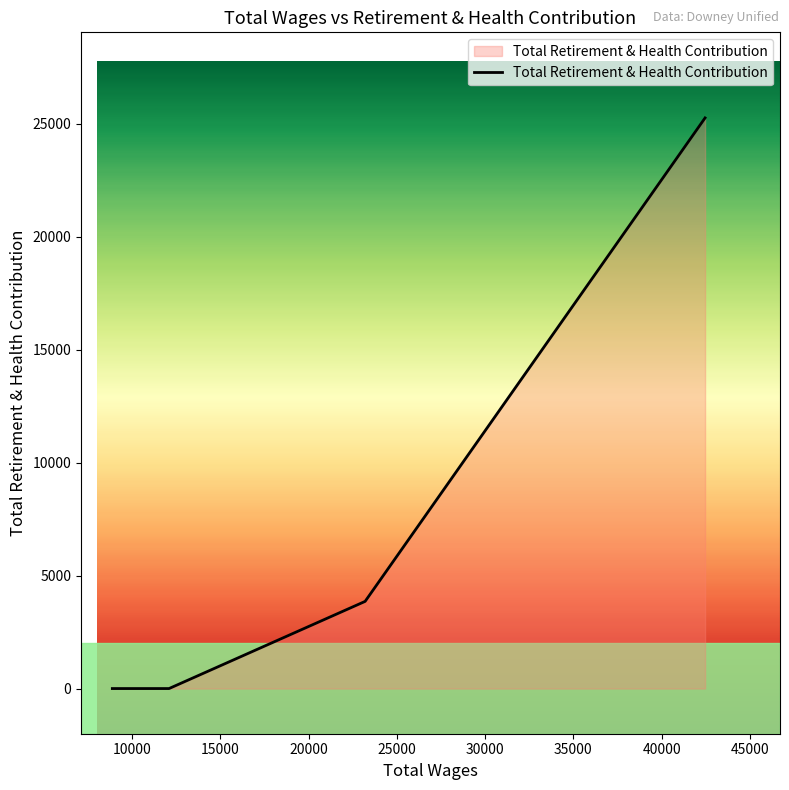

Reading right to left, what are all the values shown in this chart?

25263	3859	0	0	0